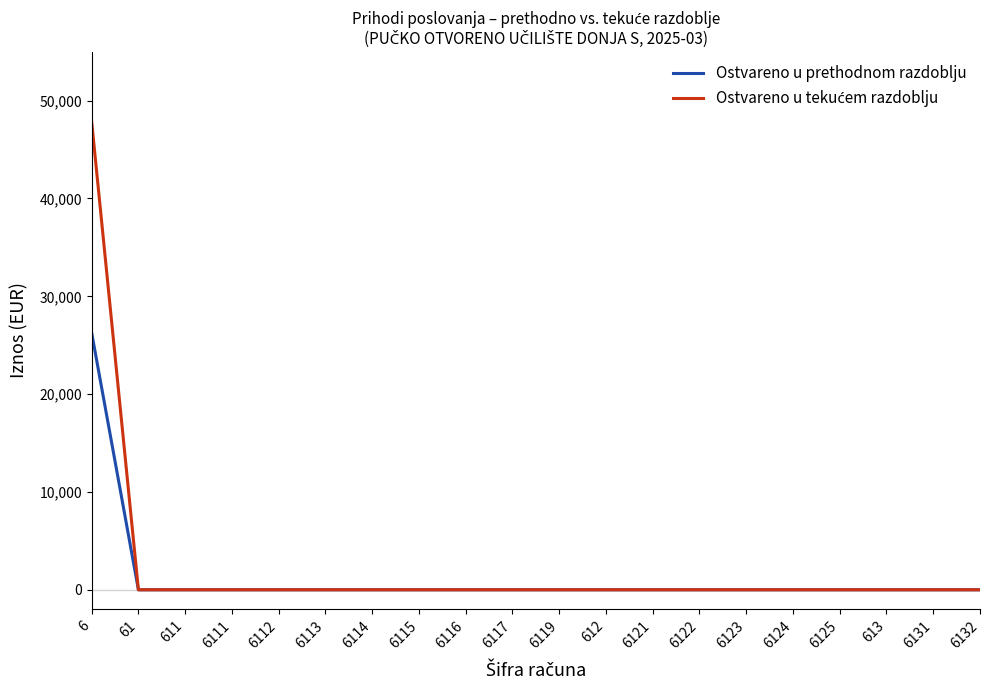

True or false: Ostvareno u prethodnom razdoblju has a value of 9670.5 at 6121.

False